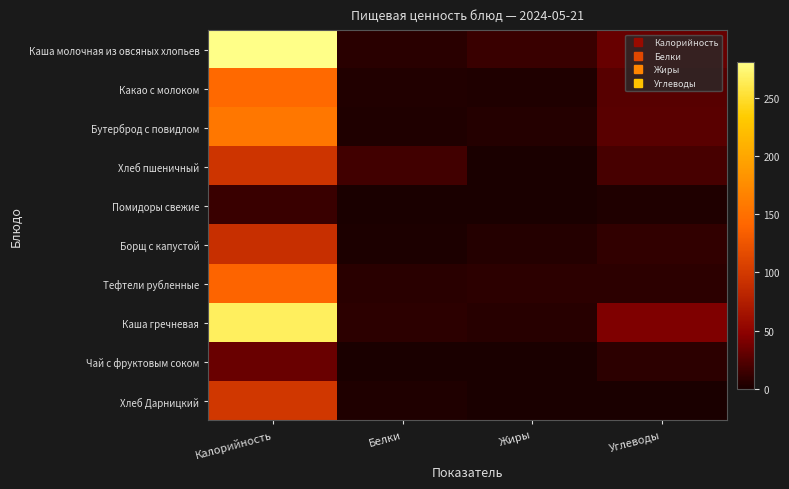

How many data points does each series have?

4